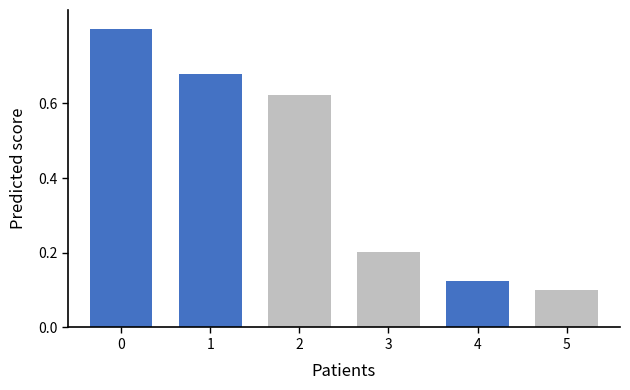

What is the change in value from 0 to 3?

-0.6